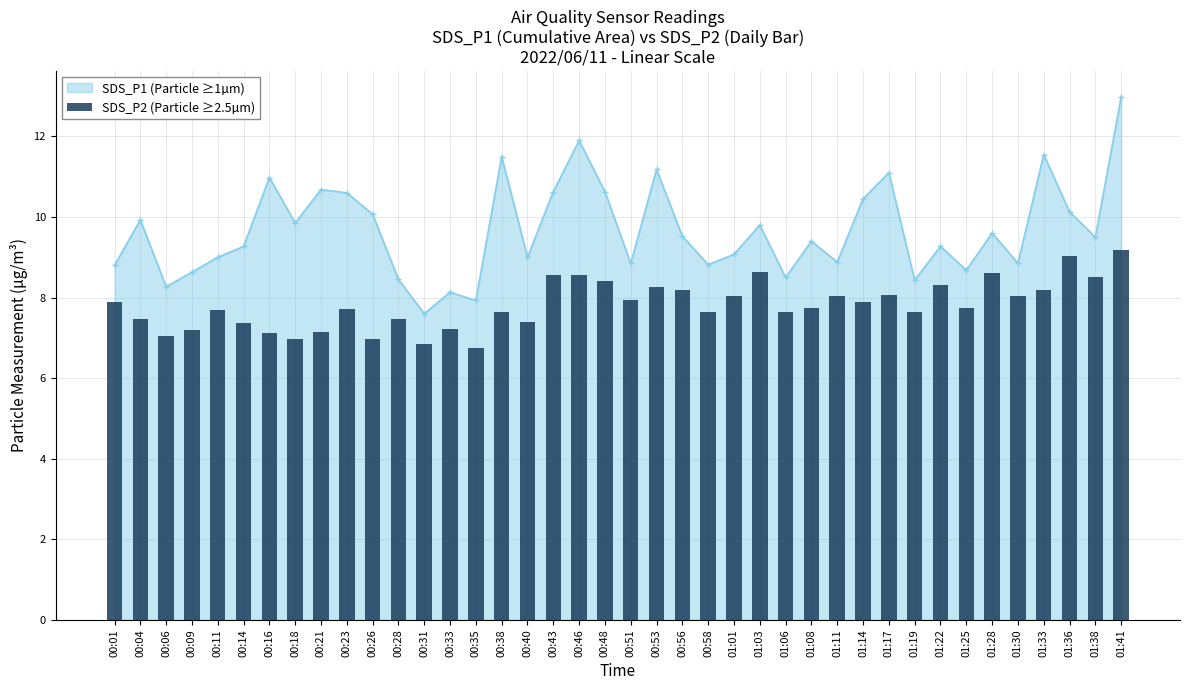

At which label is the value closest to 7?

00:18